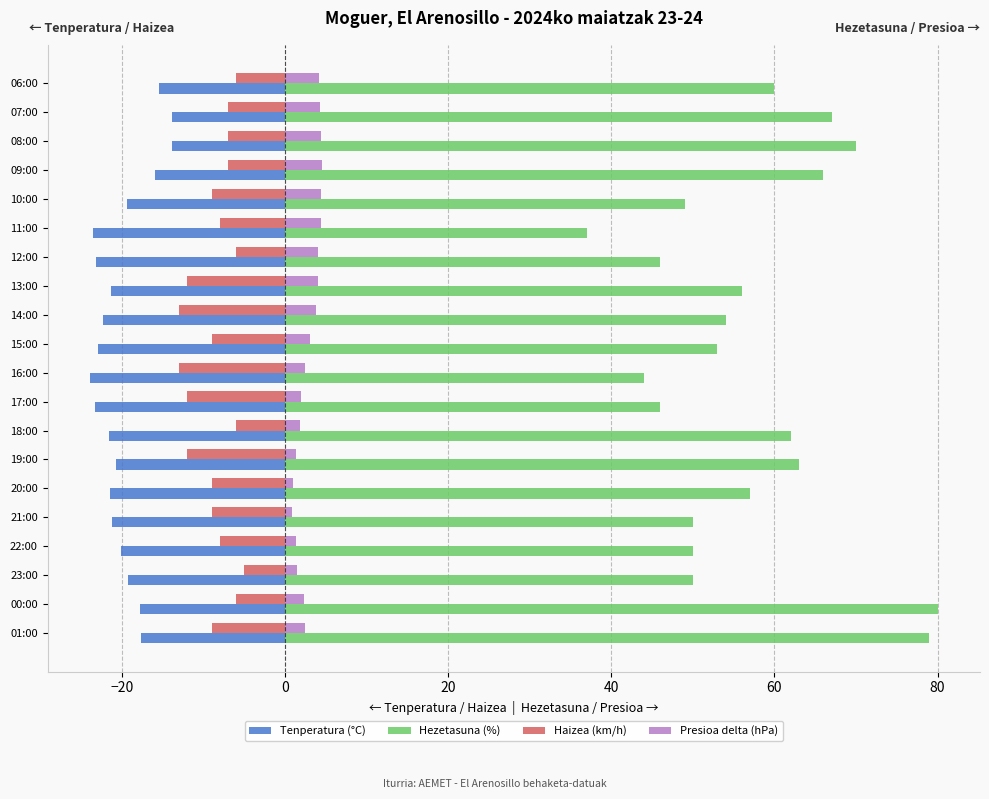

How many data points in Presioa delta (hPa) are above 3?

10